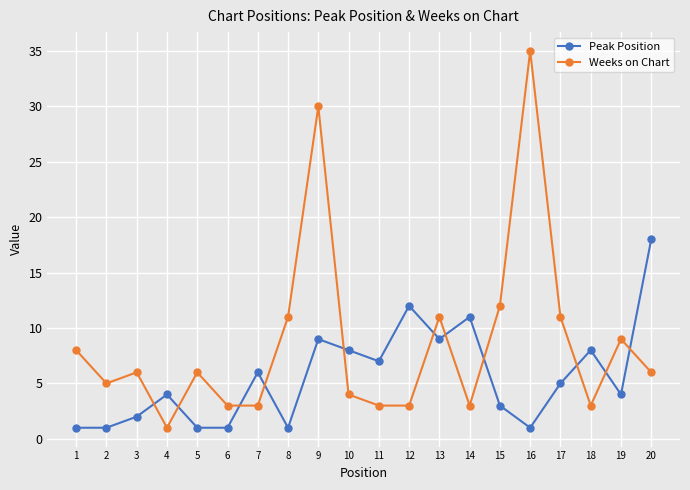

True or false: Peak Position and Weeks on Chart cross at least once.

True